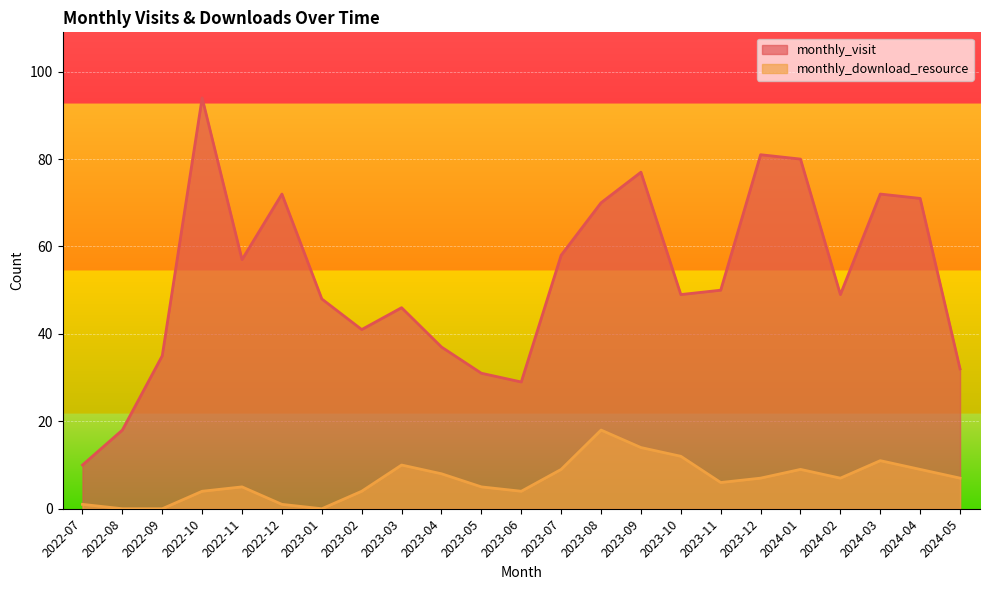

Reading left to right, list all the values displayed in this chart.

monthly_visit: 10	18	35	94	57	72	48	41	46	37	31	29	58	70	77	49	50	81	80	49	72	71	32
monthly_download_resource: 1	0	0	4	5	1	0	4	10	8	5	4	9	18	14	12	6	7	9	7	11	9	7